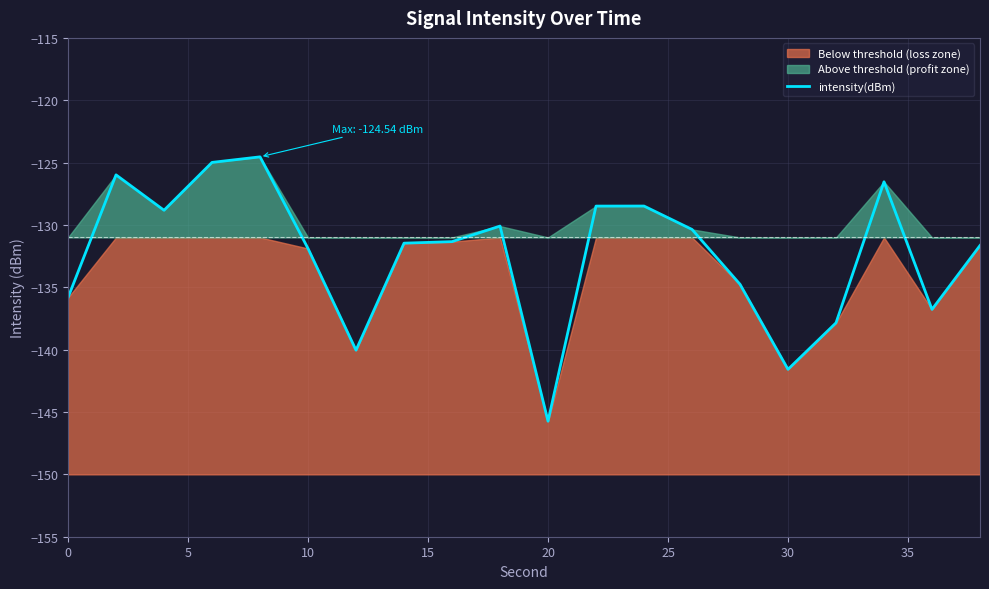

How many lines are shown in the chart?

1